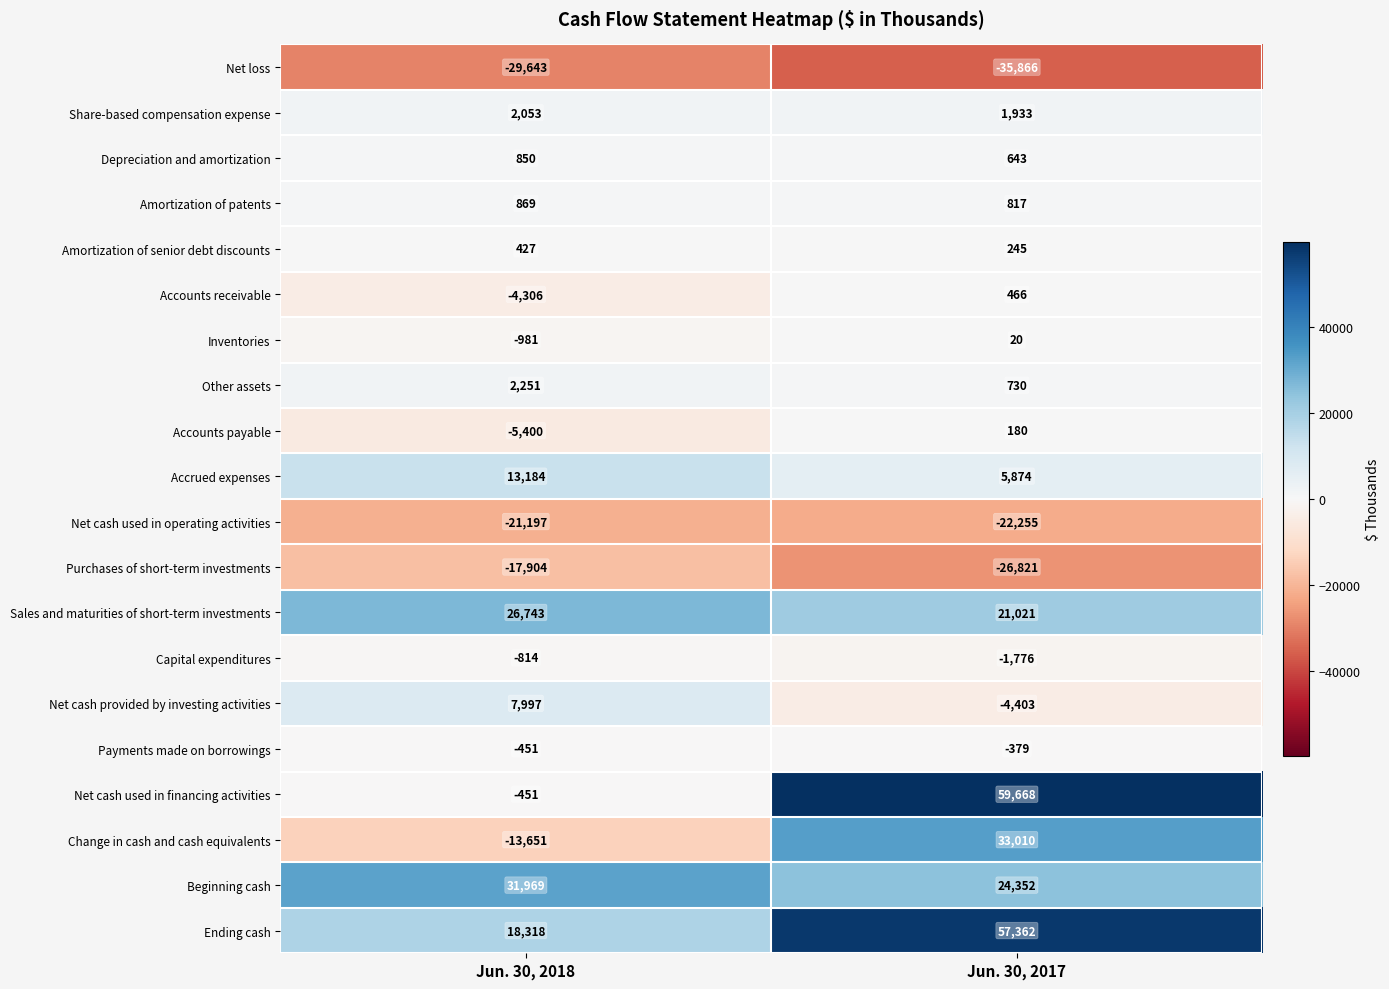

Count the number of categories in the chart.

2